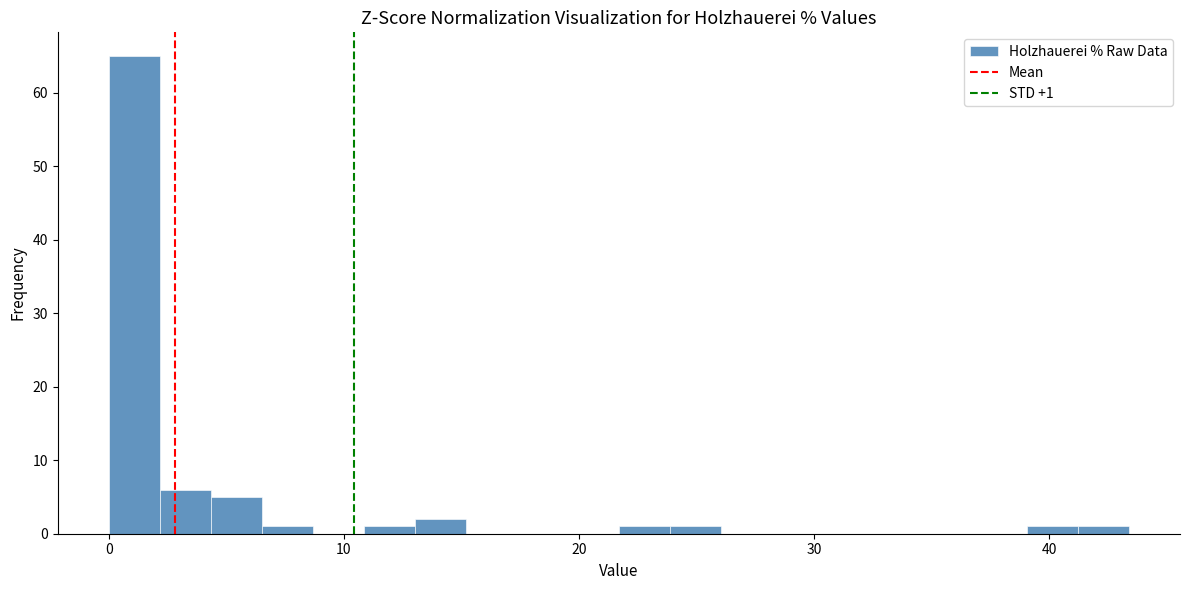

Read against the x-axis, roughly where is the centre of the tallest bar?

1